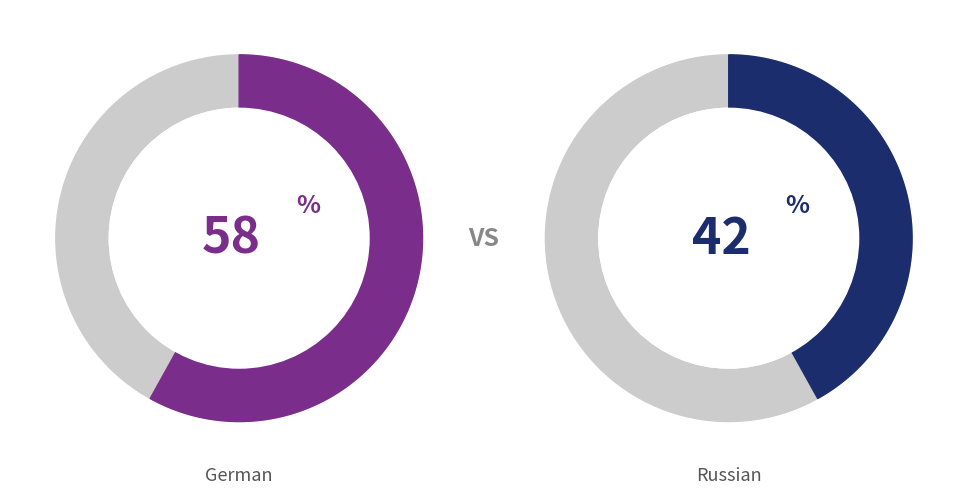

Count the number of slices in the pie.

2